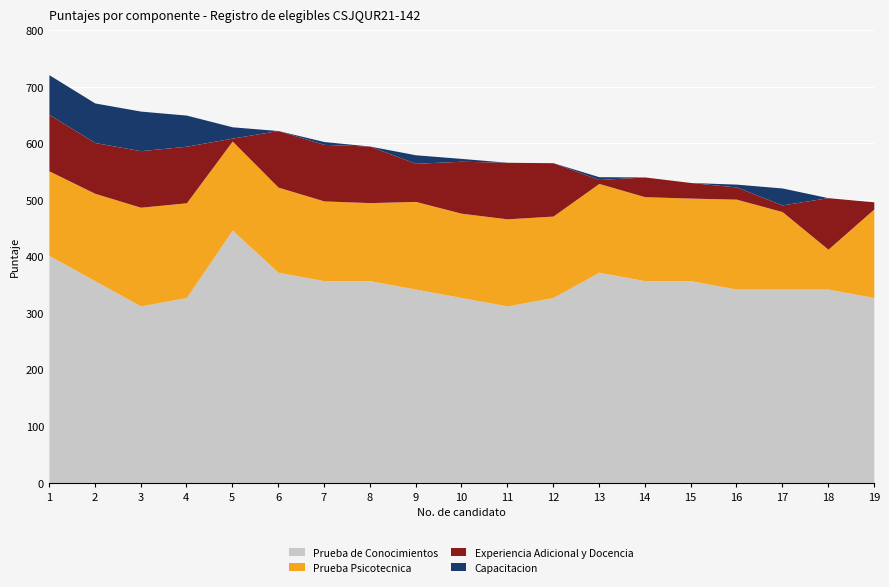

Rank the categories by Capacitacion value from lowest to highest.

6, 8, 11, 12, 14, 15, 18, 19, 7, 10, 13, 16, 9, 5, 17, 4, 1, 2, 3